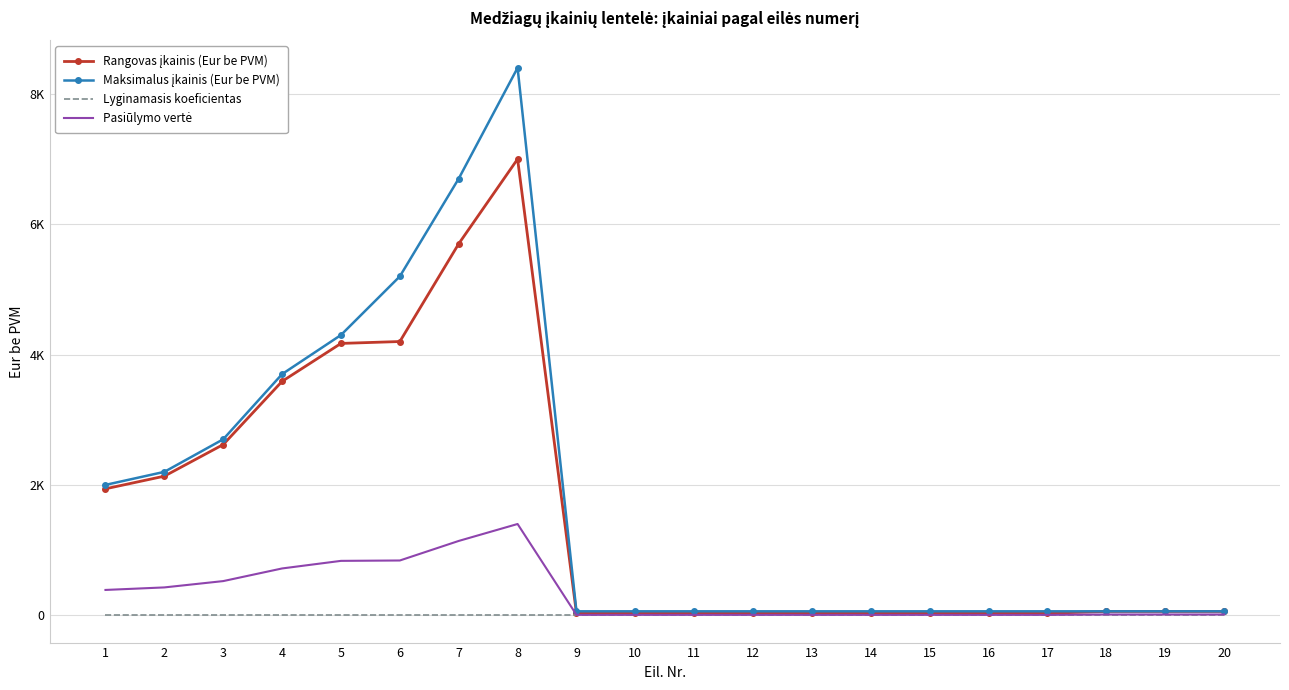

The Maksimalus įkainis (Eur be PVM) series shows 105.2 at 16. True or false?

False